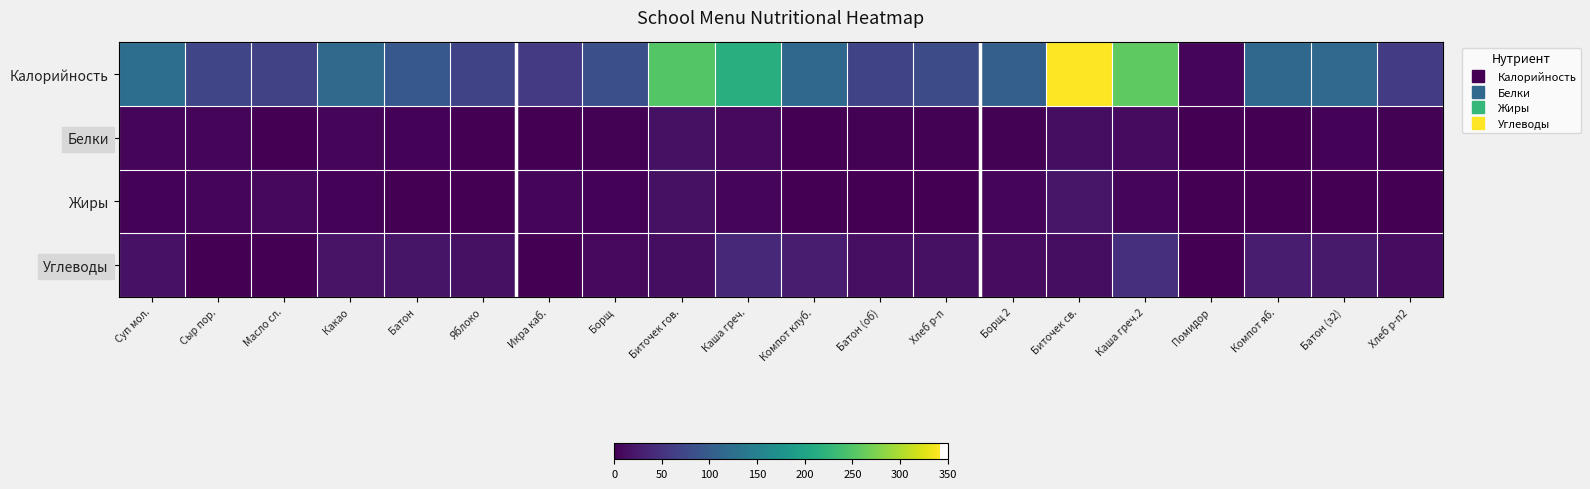

Reading right to left, what are all the values shown in this chart?

Калорийность: Хлеб р-п2=59.4	Батон (з2)=117.5	Компот яб.=114.6	Помидор=6.0	Каша греч.2=256.8	Биточек св.=342.0	Борщ 2=103.8	Хлеб р-п=79.2	Батон (об)=70.5	Компот клуб.=114.6	Каша греч.=214.0	Биточек гов.=250.2	Борщ=83.0	Икра каб.=57.6	Яблоко=70.5	Батон=94.0	Какао=118.6	Масло сл.=66.0	Сыр пор.=72.0	Суп мол.=123.4
Белки: Хлеб р-п2=2.0	Батон (з2)=4.0	Компот яб.=0.2	Помидор=0.5	Каша греч.2=10.5	Биточек св.=12.8	Борщ 2=1.8	Хлеб р-п=2.6	Батон (об)=2.4	Компот клуб.=0.2	Каша греч.=8.8	Биточек гов.=14.8	Борщ=1.4	Икра каб.=1.2	Яблоко=0.6	Батон=3.2	Какао=4.1	Масло сл.=0.1	Сыр пор.=5.3	Суп мол.=4.7
Жиры: Хлеб р-п2=0.4	Батон (з2)=0.5	Компот яб.=0.2	Помидор=0.1	Каша греч.2=5.2	Биточек св.=21.2	Борщ 2=4.9	Хлеб р-п=0.5	Батон (об)=0.3	Компот клуб.=0.2	Каша греч.=4.3	Биточек гов.=15.2	Борщ=3.9	Икра каб.=5.4	Яблоко=0.6	Батон=0.4	Какао=3.5	Масло сл.=7.2	Сыр пор.=5.3	Суп мол.=3.9
Углеводы: Хлеб р-п2=11.9	Батон (з2)=24.1	Компот яб.=27.9	Помидор=1.0	Каша греч.2=47.7	Биточек св.=13.0	Борщ 2=10.9	Хлеб р-п=15.8	Батон (об)=14.5	Компот клуб.=27.9	Каша греч.=39.7	Биточек гов.=12.8	Борщ=8.7	Икра каб.=0.0	Яблоко=14.7	Батон=19.3	Какао=18.0	Масло сл.=0.0	Сыр пор.=0.0	Суп мол.=17.3